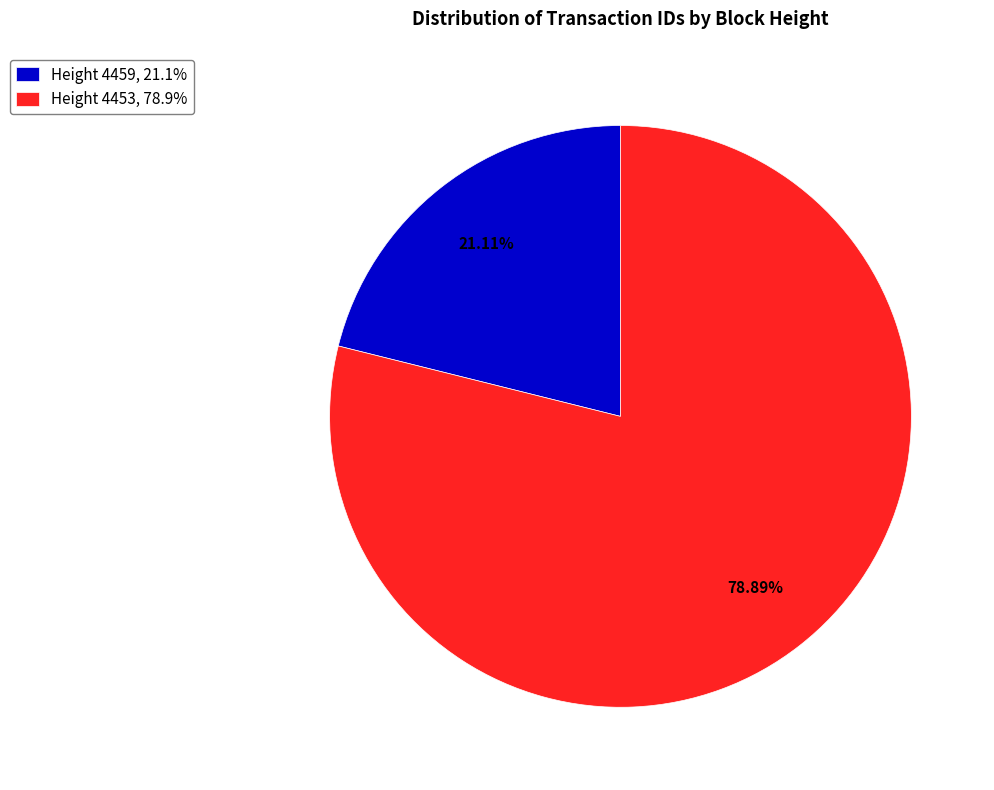

Count the number of slices in the pie.

2